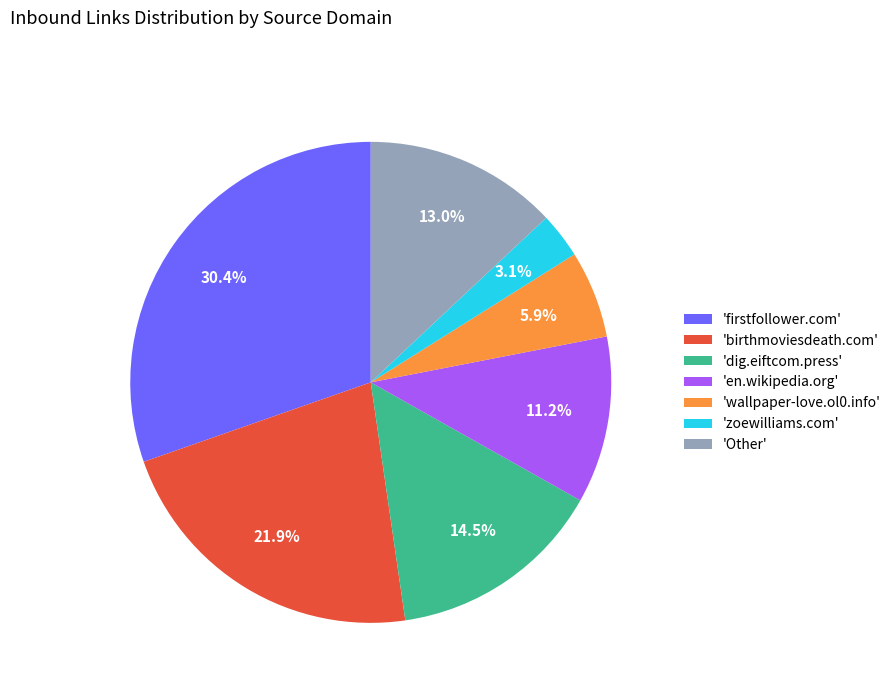

Rank the categories by value from lowest to highest.

'zoewilliams.com', 'wallpaper-love.ol0.info', 'en.wikipedia.org', 'Other', 'dig.eiftcom.press', 'birthmoviesdeath.com', 'firstfollower.com'